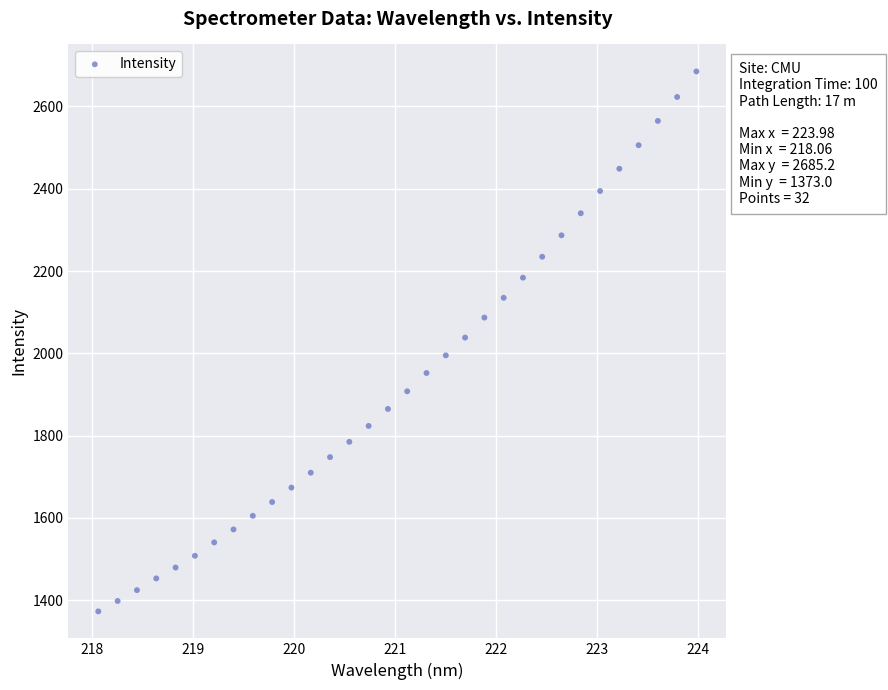

What is the range of X values (max minus min)?

5.9